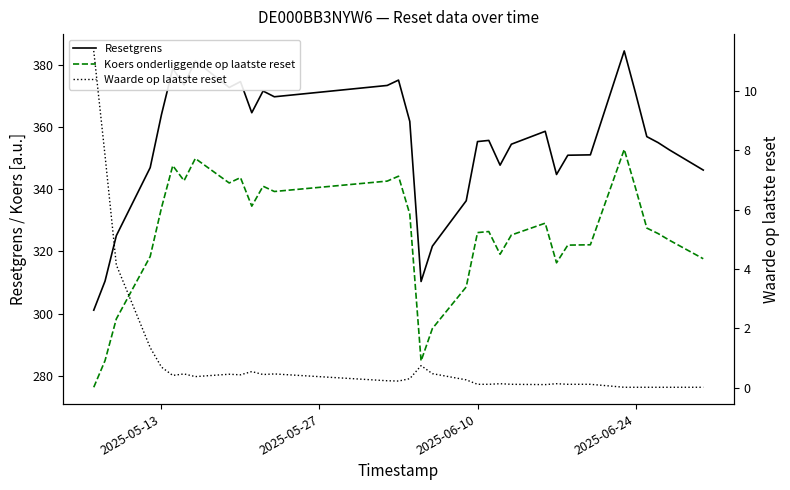

How many interior local valleys does the Resetgrens series have?

7